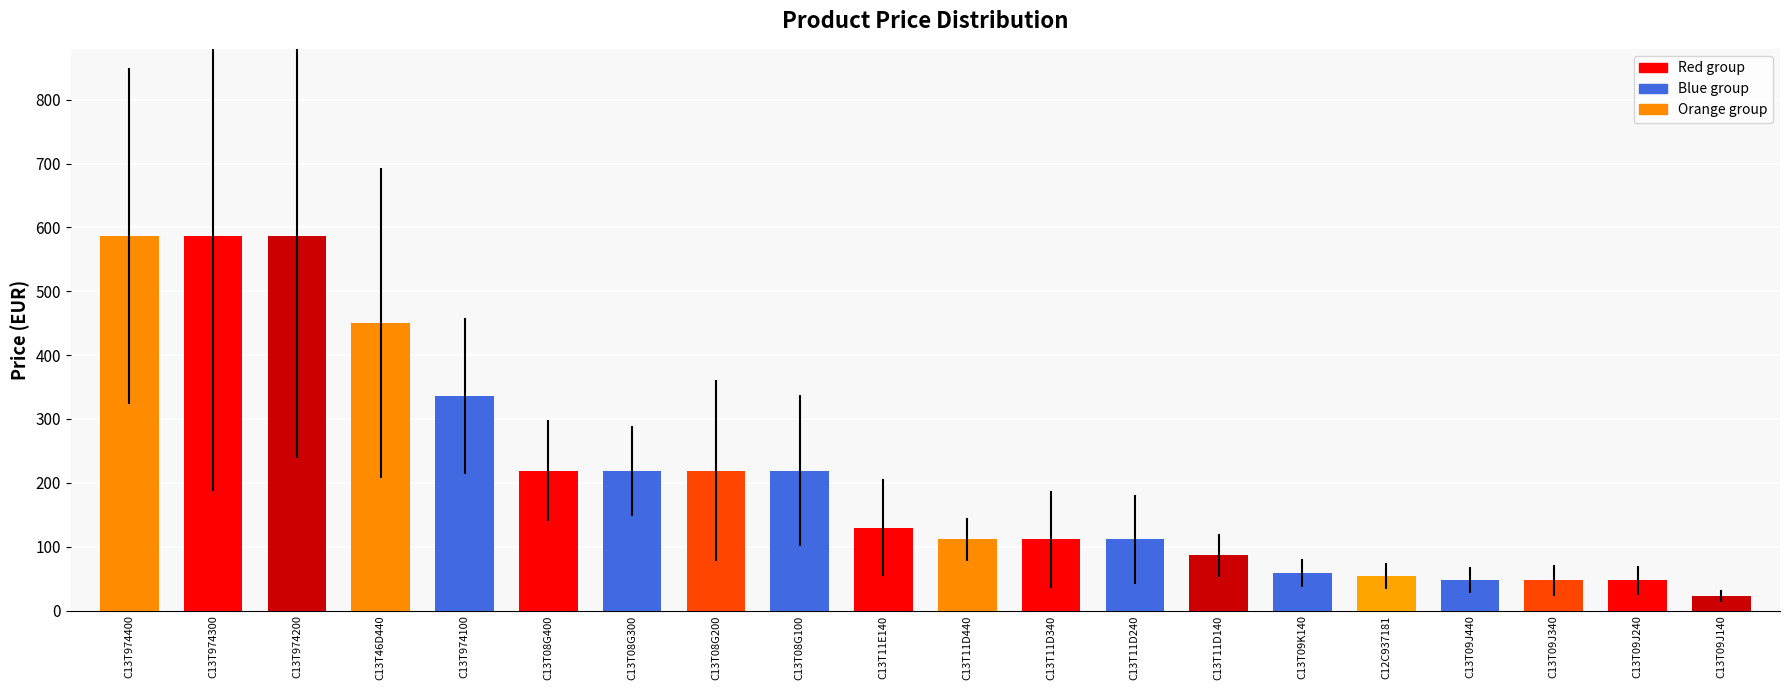

What is the average value?

212.4